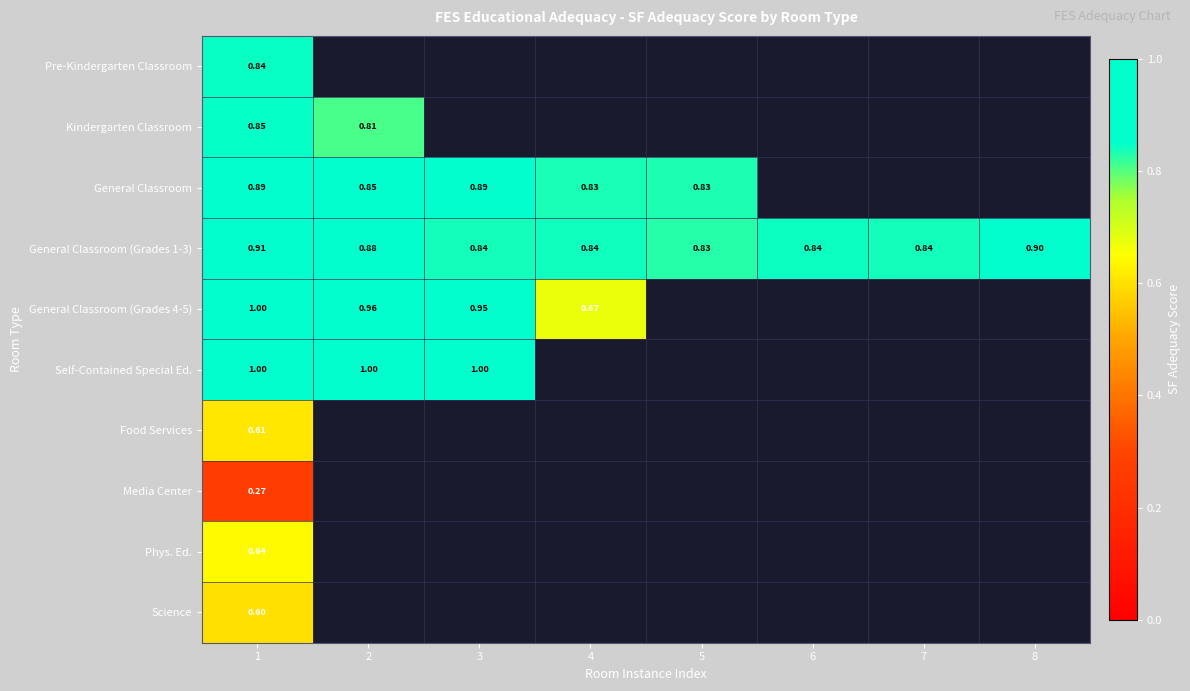

True or false: General Classroom (Grades 1-3) has a value of 0.8 at 7.

True